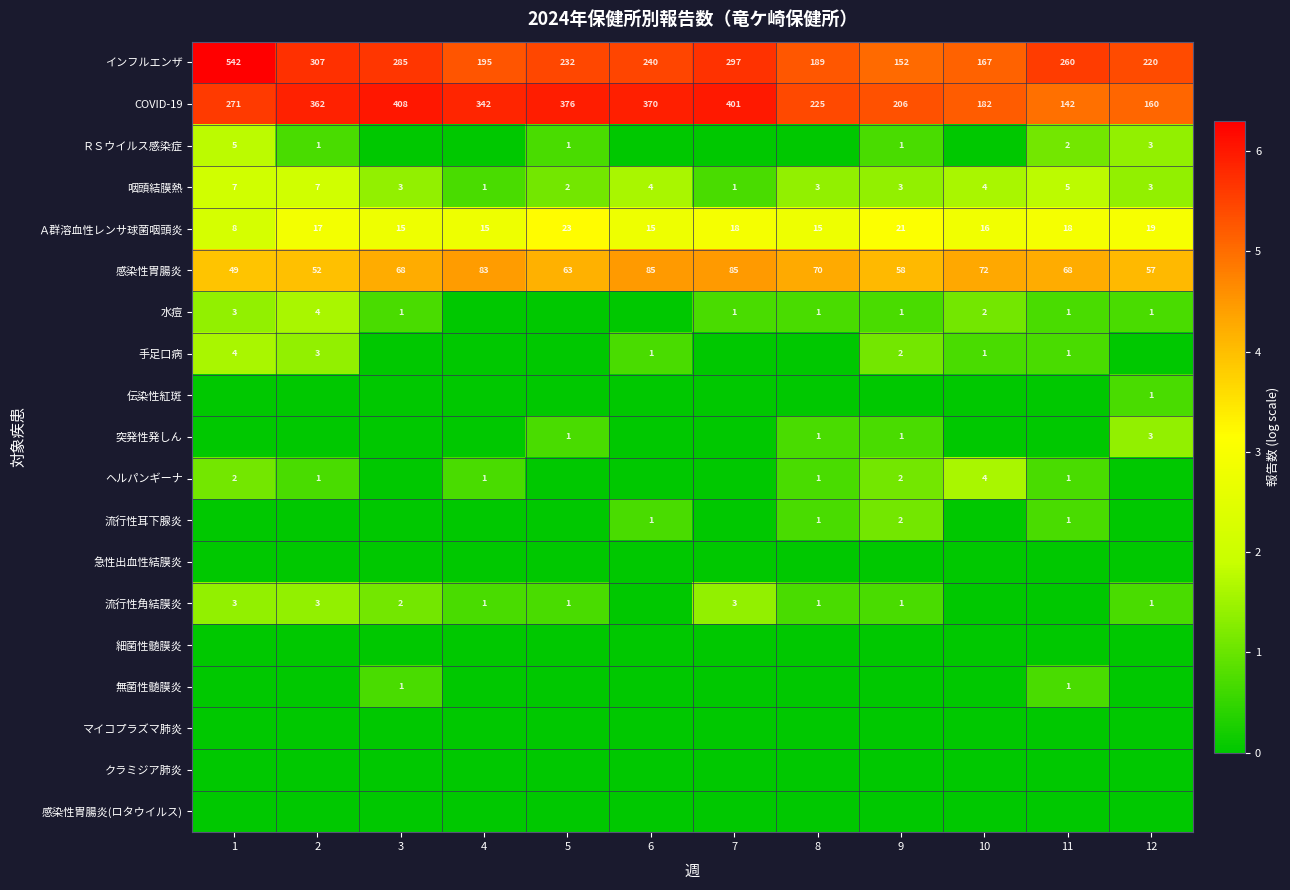

True or false: ヘルパンギーナ has a value of 0.3 at 2.

False